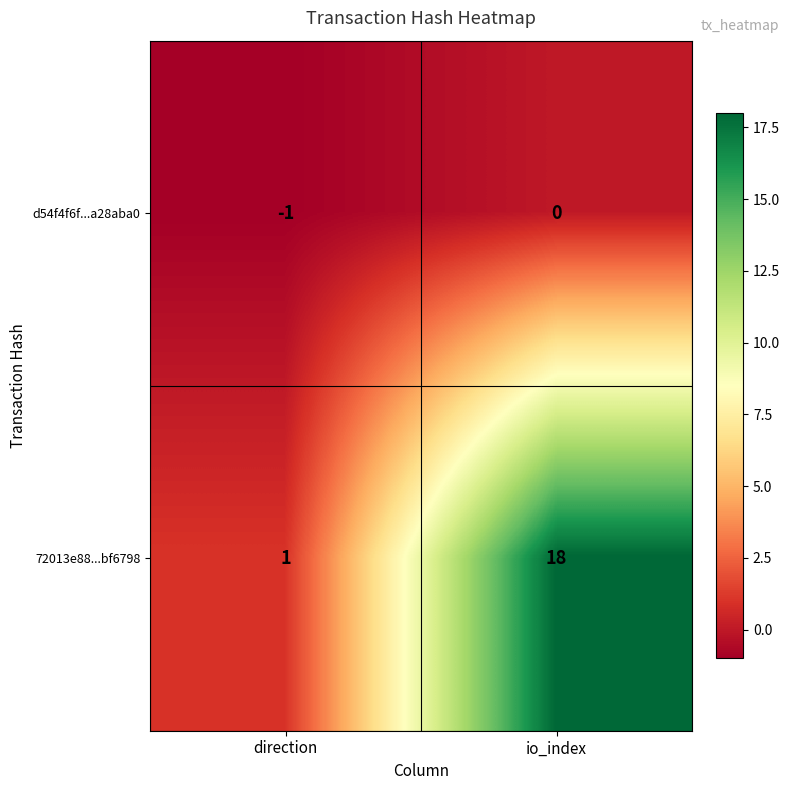

Reading left to right, extract all data points from this chart.

d54f4f6f...a28aba0: direction=-1	io_index=0
72013e88...bf6798: direction=1	io_index=18